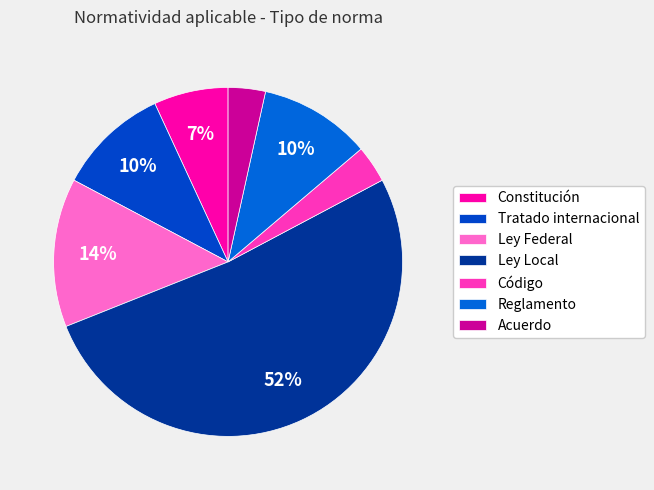

The Reglamento slice represents 10% of the pie. True or false?

True